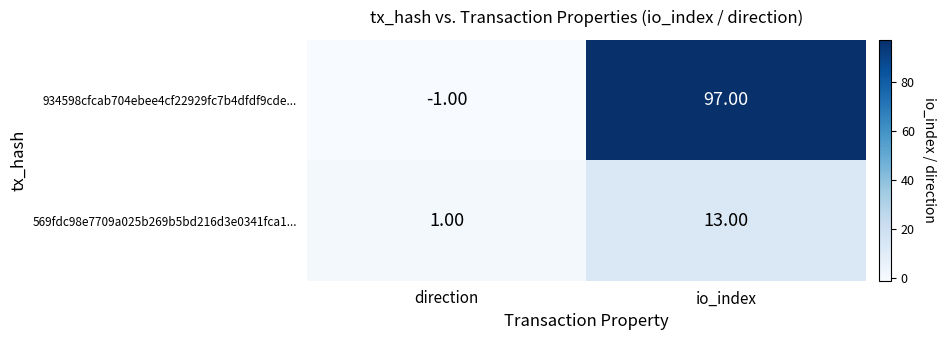

Rank the series by their maximum value, from highest to lowest.

934598cfcab704ebee4cf22929fc7b4dfdf9cde..., 569fdc98e7709a025b269b5bd216d3e0341fca1...